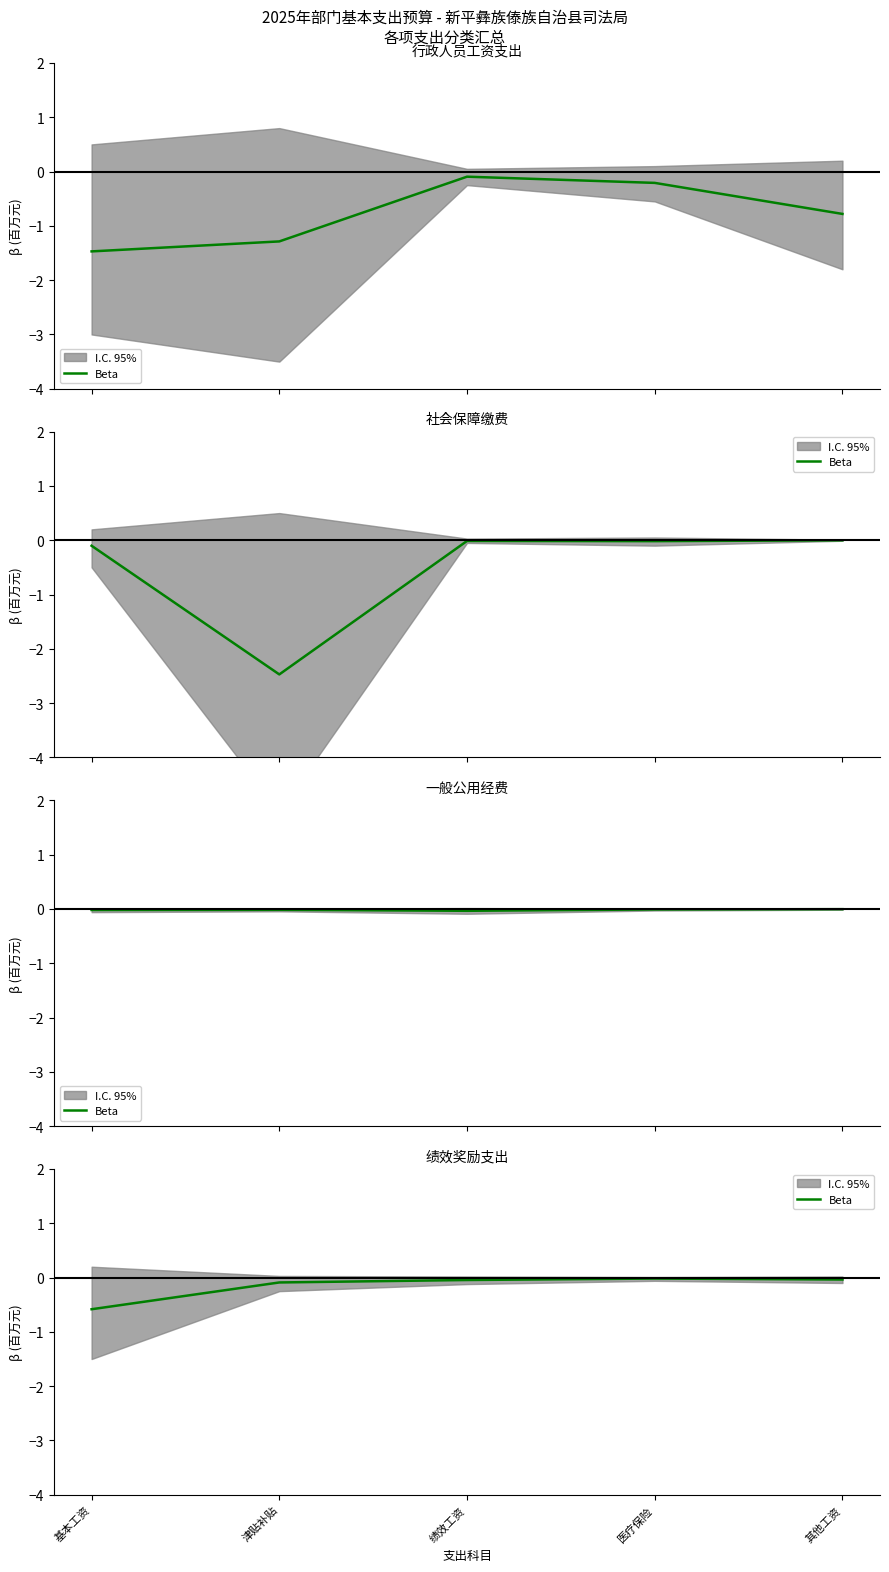

What position from the right is 其他工资?

1